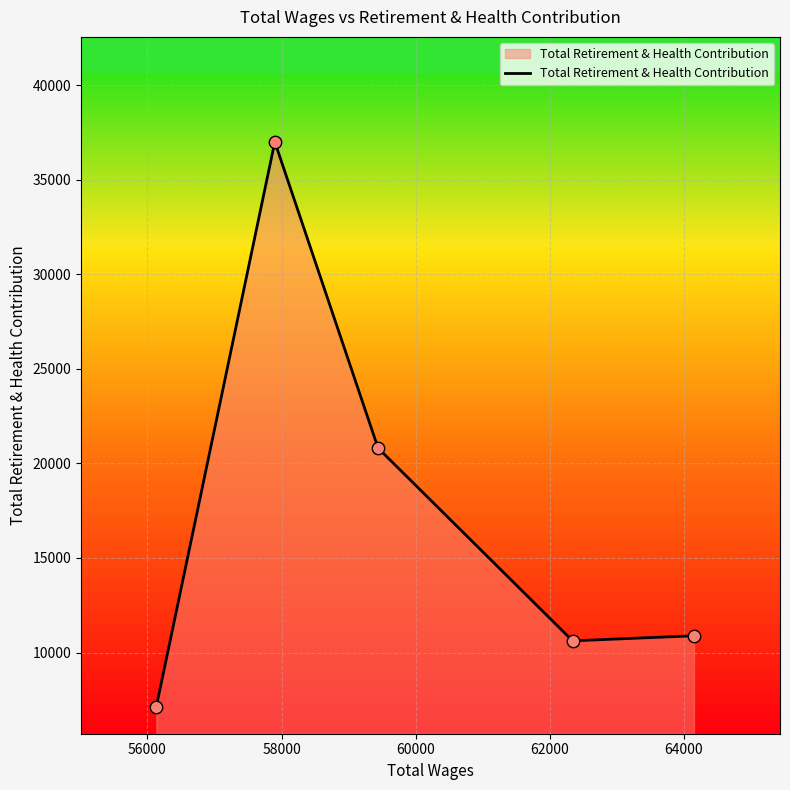

What is the difference between the second highest and minimum values?

13680